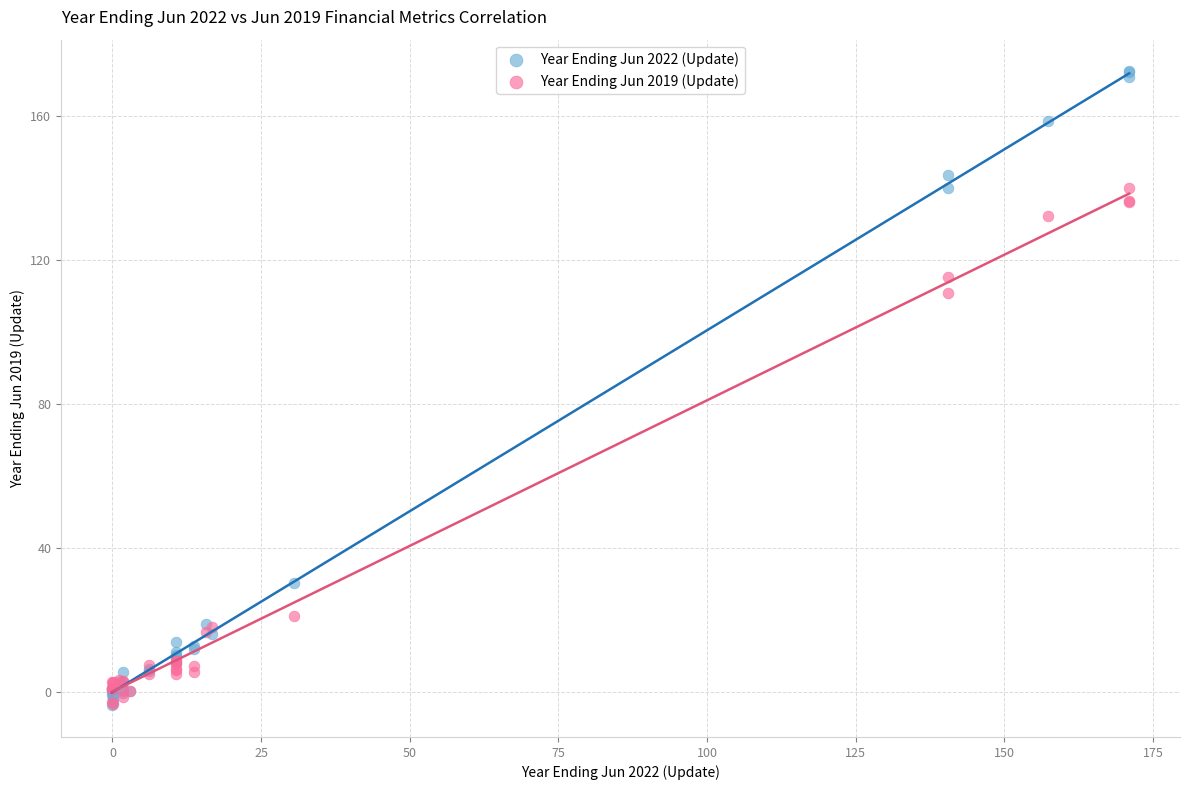

Across all series, what Y value is closest to 84?

110.8